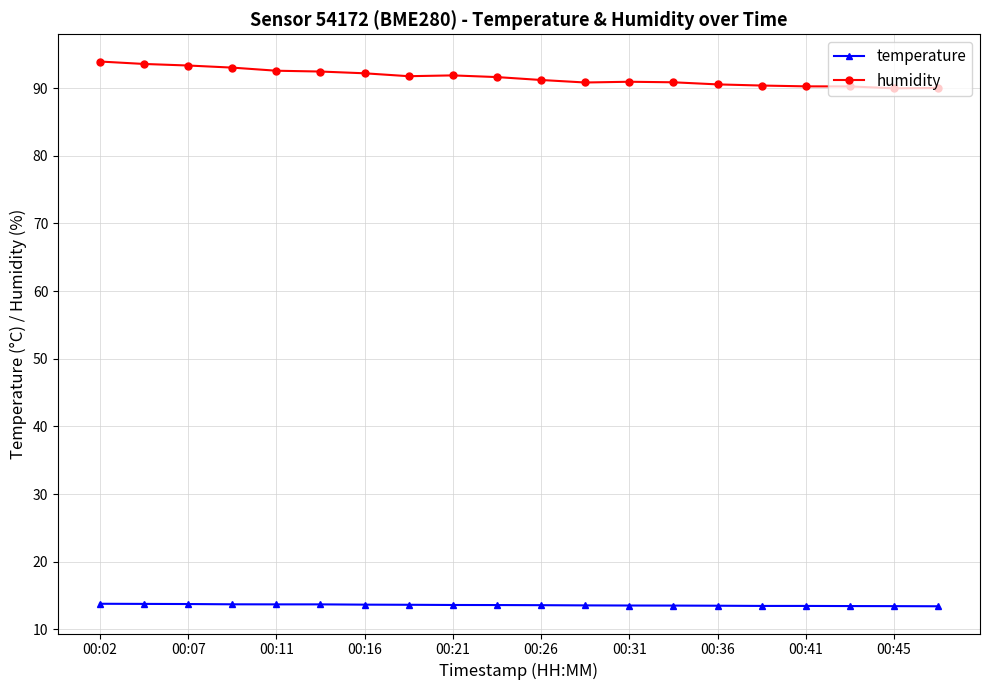

Which series has the largest range (max minus min)?

humidity